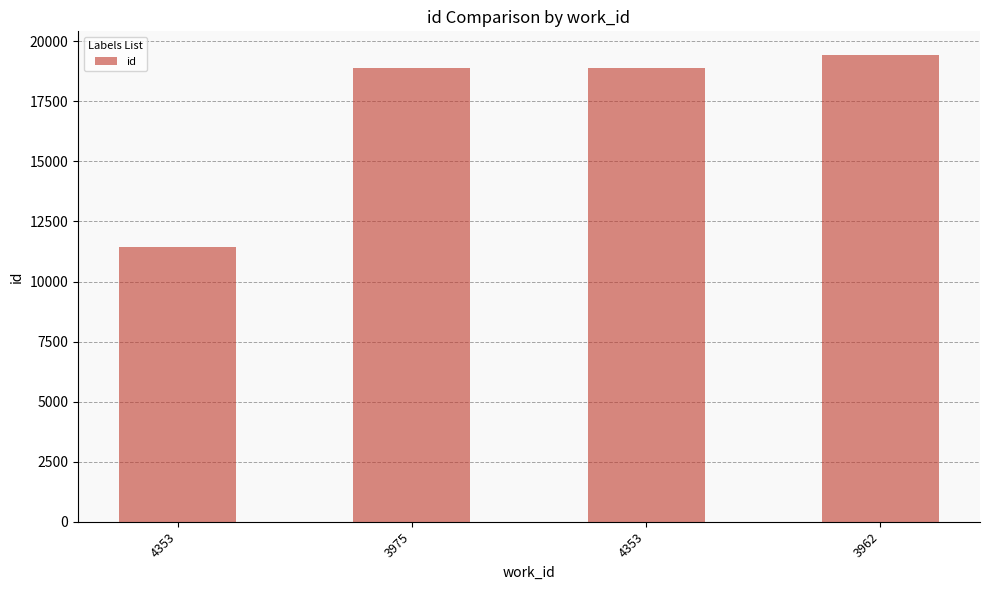

Does the chart contain stacked bars?

No